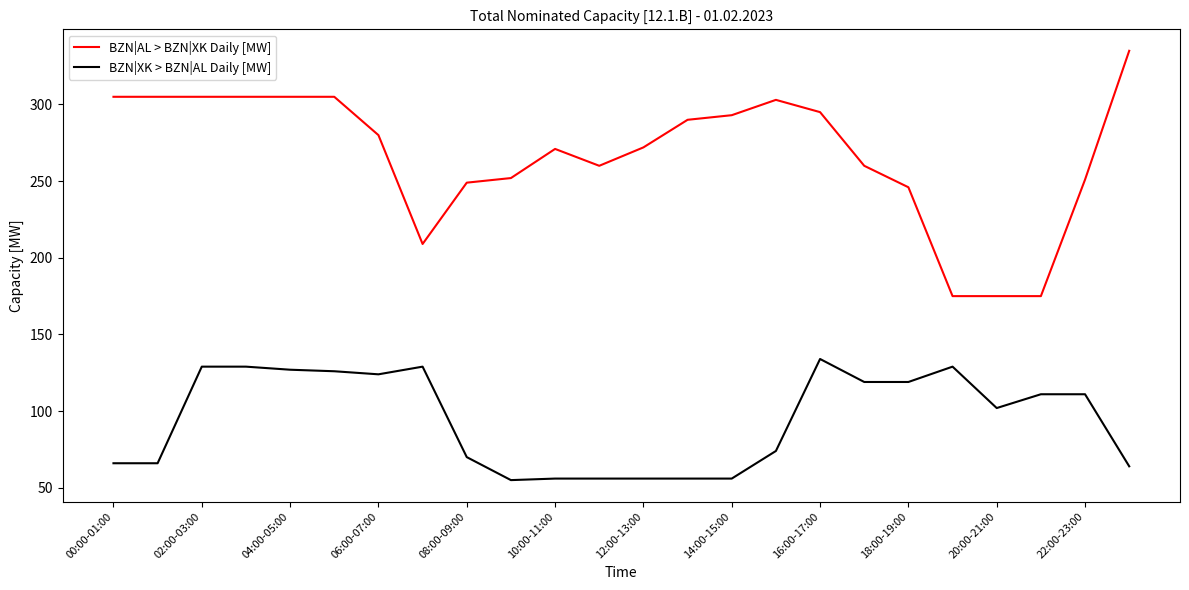

True or false: BZN|XK > BZN|AL Daily [MW] and BZN|AL > BZN|XK Daily [MW] cross at least once.

False